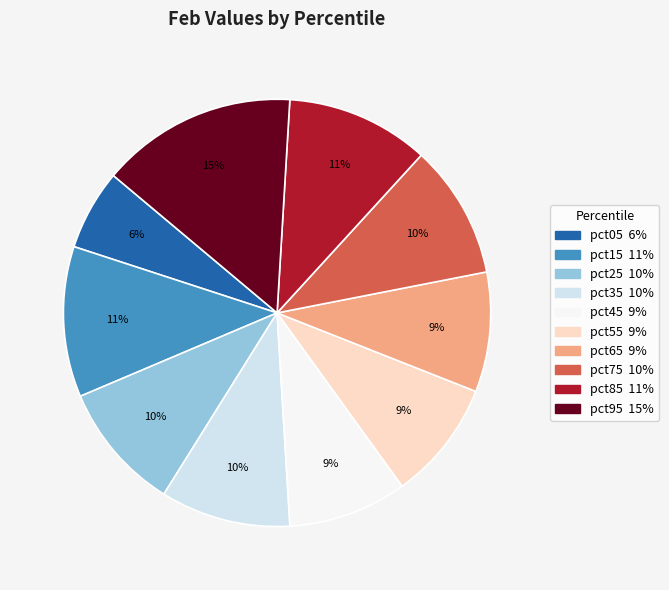

Between pct25 and pct15, which is larger?

pct15